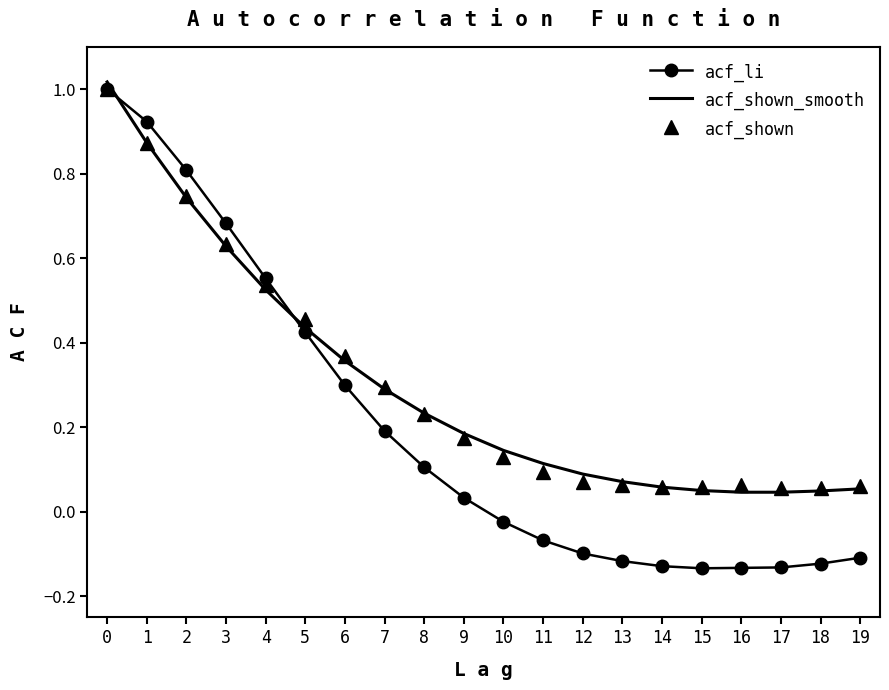

How many values in acf_li are below zero?

10